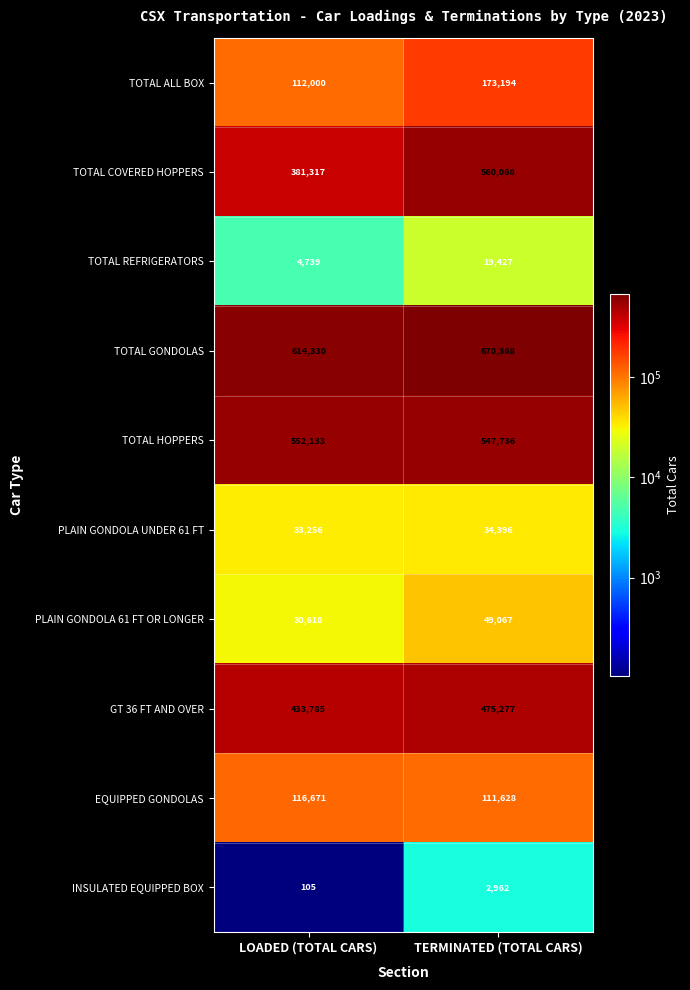

The value of PLAIN GONDOLA UNDER 61 FT at TERMINATED (TOTAL CARS) is 34396. True or false?

True